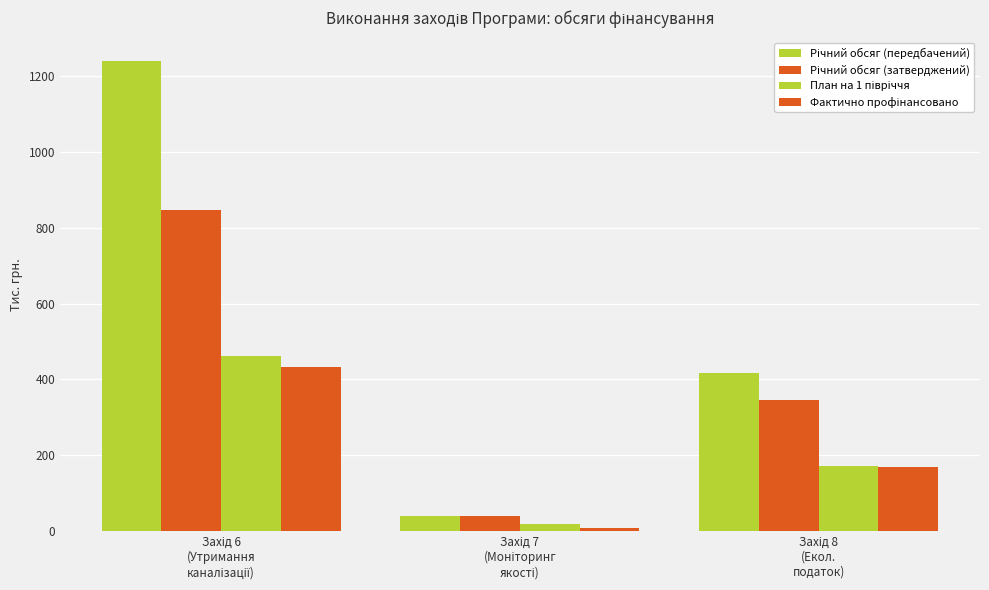

Is it true that Фактично профінансовано equals 431.4 at Захід 6
(Утримання
каналізації)?

True